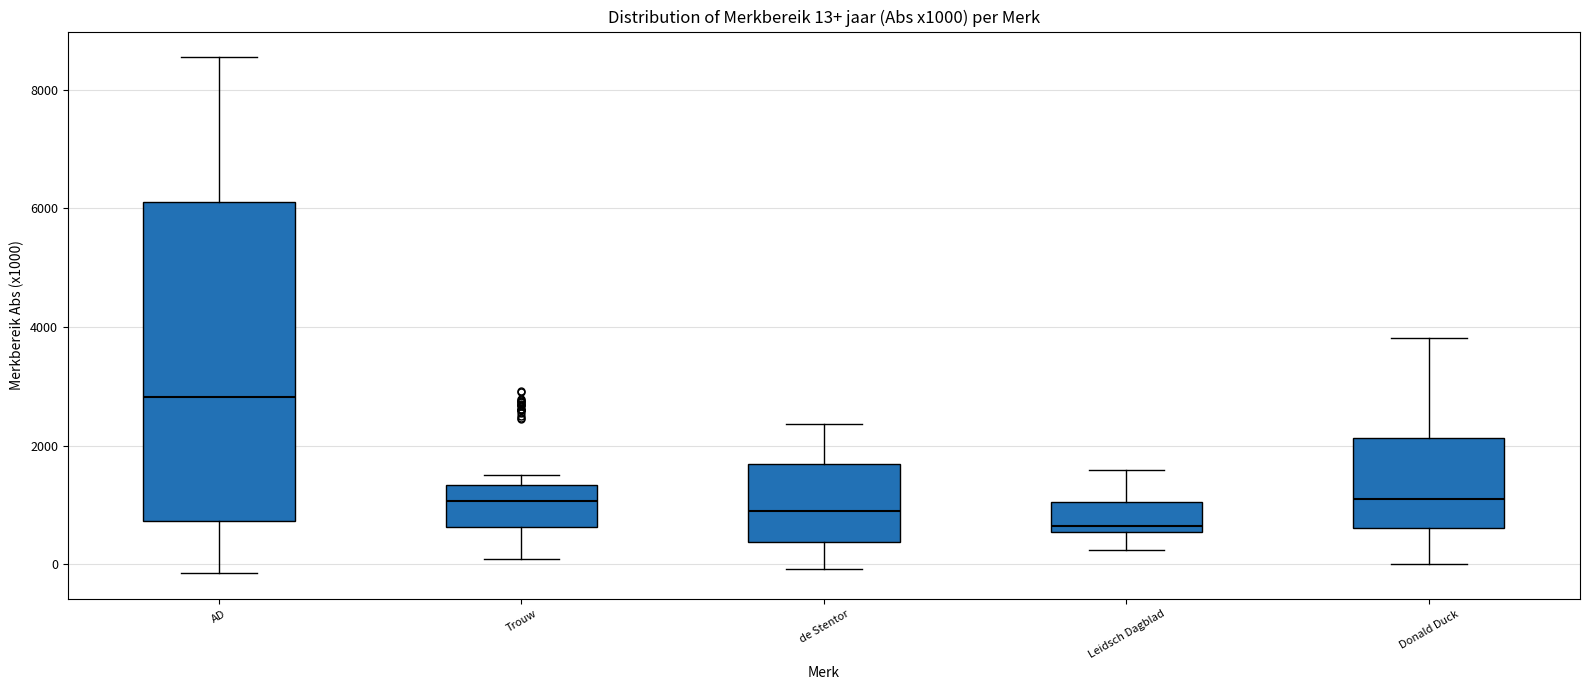

Which box's median line is the lowest?

Leidsch Dagblad